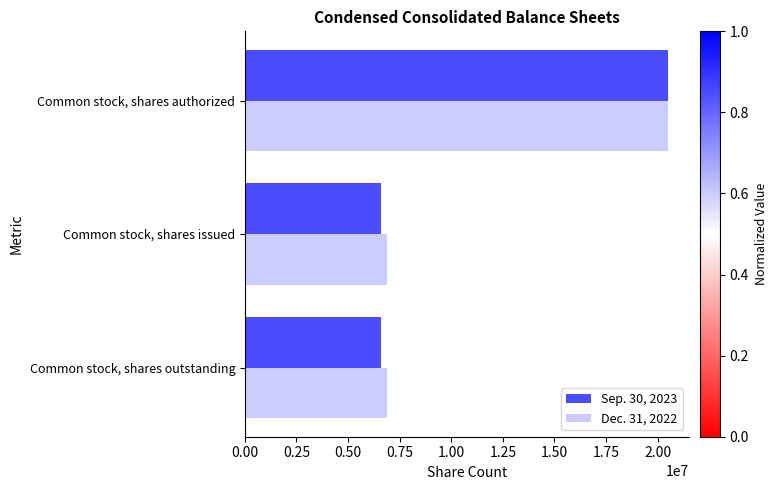

Rank the series at Common stock, shares issued from lowest to highest value.

Sep. 30, 2023, Dec. 31, 2022